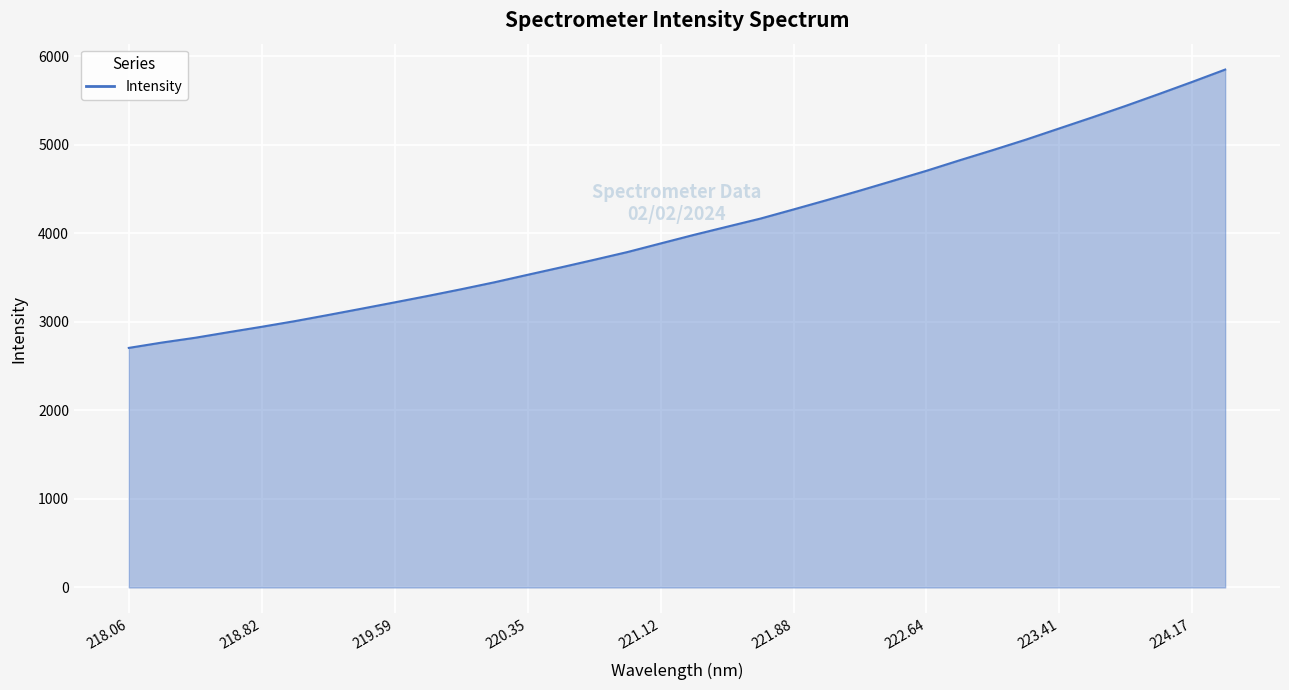

What is the greatest value displayed?

5848.4